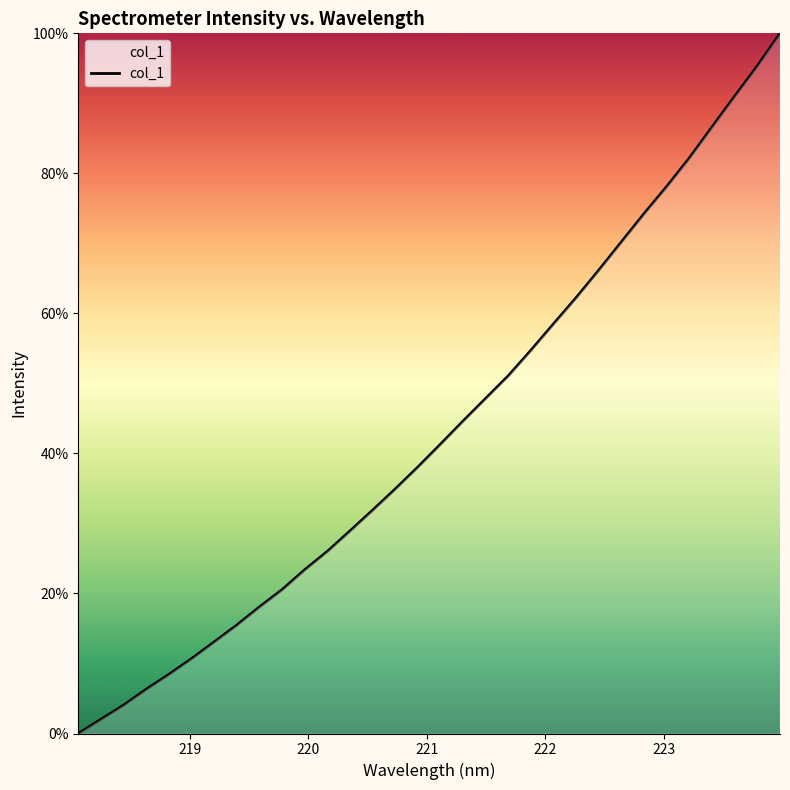

What is the maximum value shown in the chart?

100.0